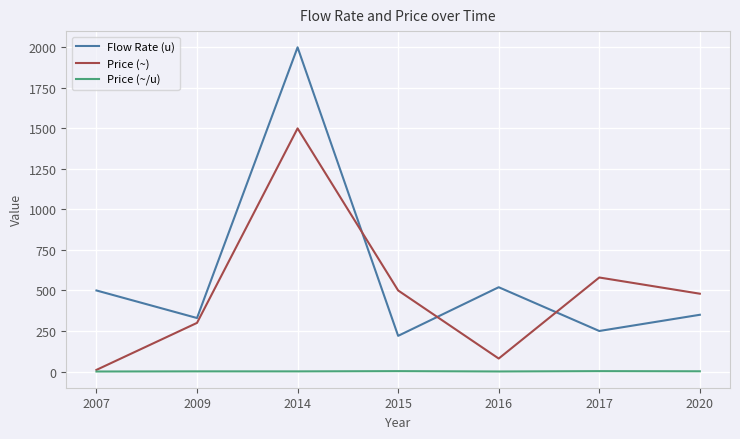

How many distinct data groups are displayed?

3